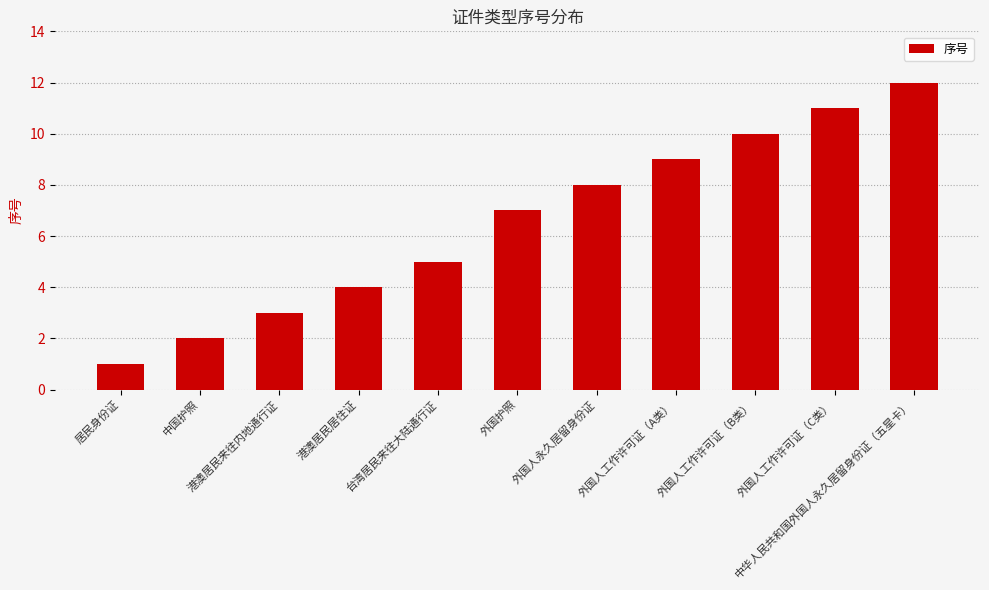

Are the bars grouped side by side (vs. stacked)?

No